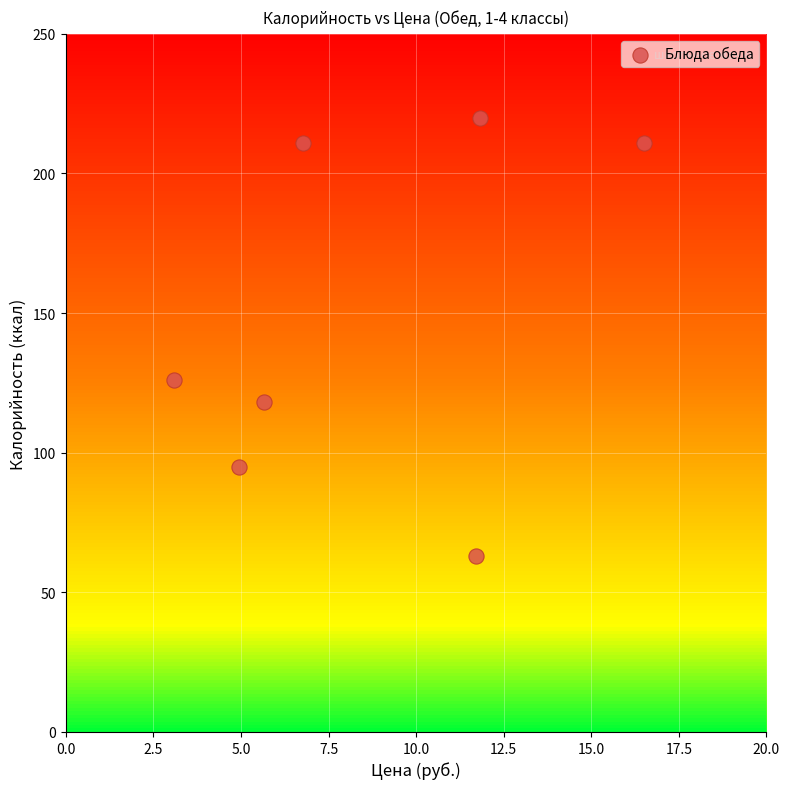

What is the range of X values (max minus min)?

13.4